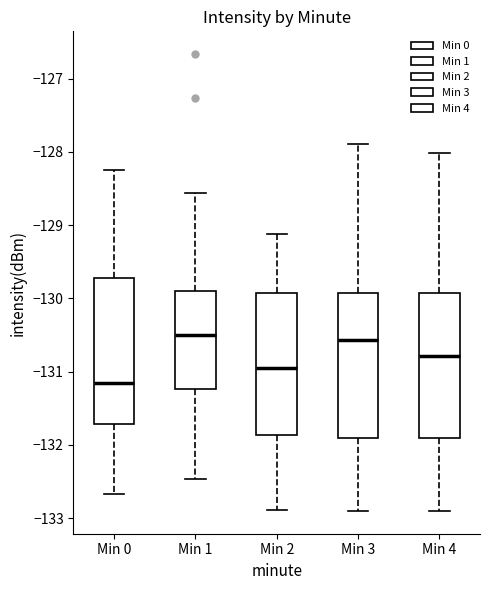

Reading left to right, transcribe this box plot: for each box, give where its median line is, the range the box spans, and where its two whiskers end, as read against the y-axis. The values are not printed on the chart, so give them approximately, as read against the axis.

Min 0: median -131.2, box -131.7 to -129.7, whiskers -132.7 to -128.2
Min 1: median -130.5, box -131.2 to -129.9, whiskers -132.5 to -128.6
Min 2: median -131.0, box -131.9 to -129.9, whiskers -132.9 to -129.1
Min 3: median -130.6, box -131.9 to -129.9, whiskers -132.9 to -127.9
Min 4: median -130.8, box -131.9 to -129.9, whiskers -132.9 to -128.0